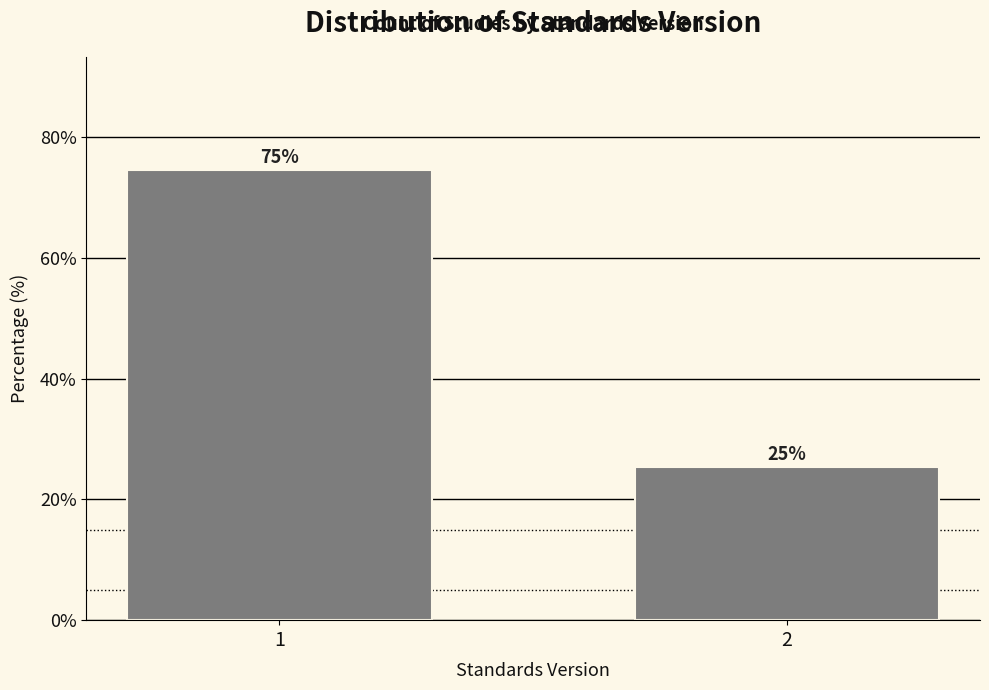

What is the greatest value displayed?

74.7